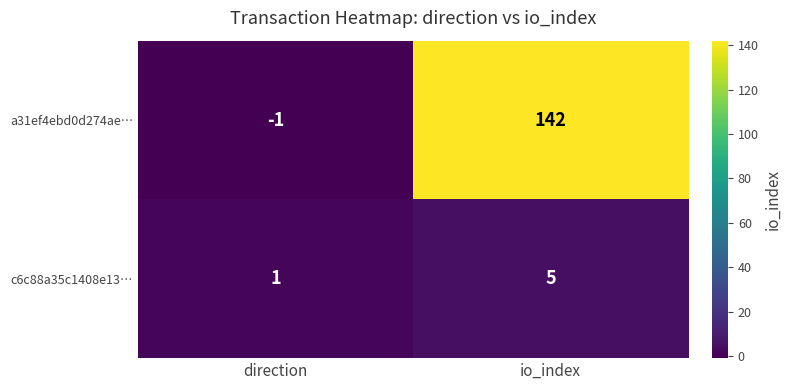

Which series has the largest total across all categories?

a31ef4ebd0d274ae…